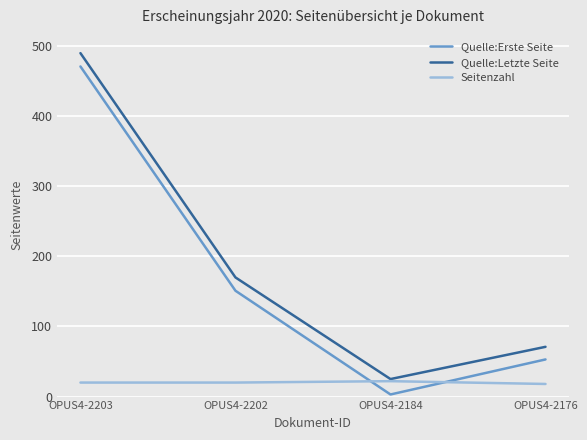

At which category is the sum across all series the highest?

OPUS4-2203